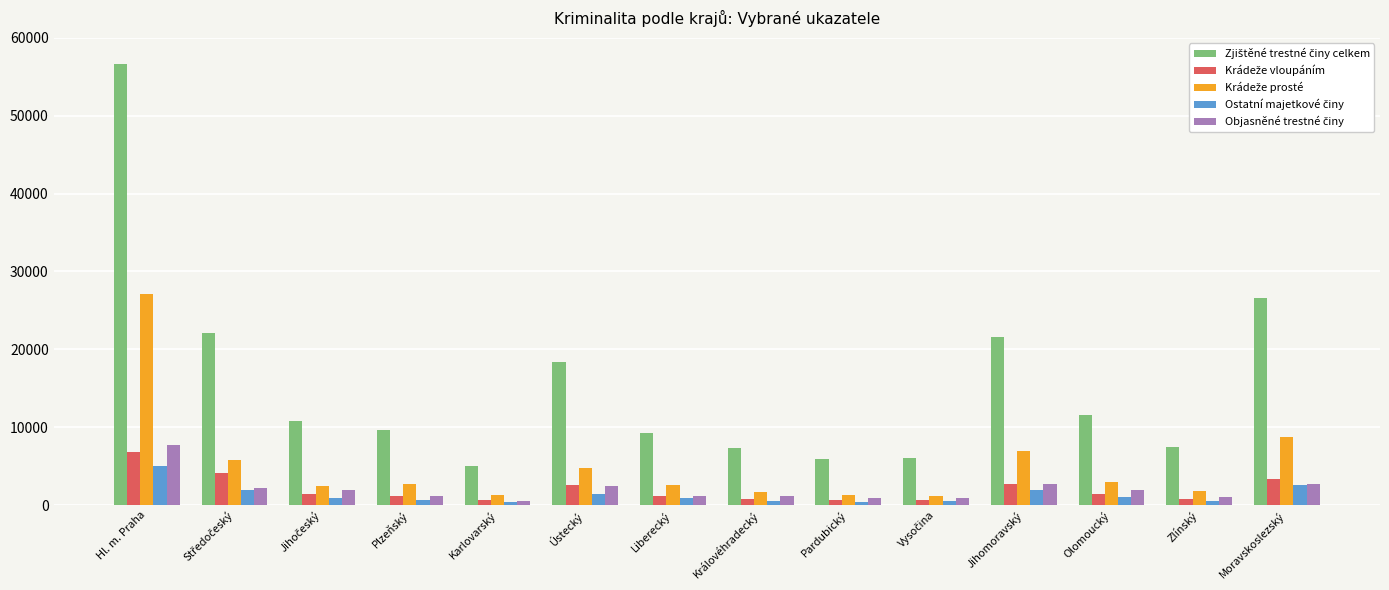

At which category does the chart reach its peak across all series?

Hl. m. Praha